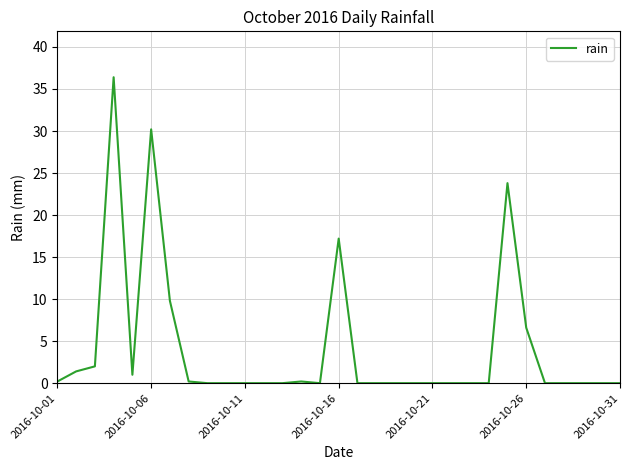

What is the difference between the maximum and minimum values?

36.4